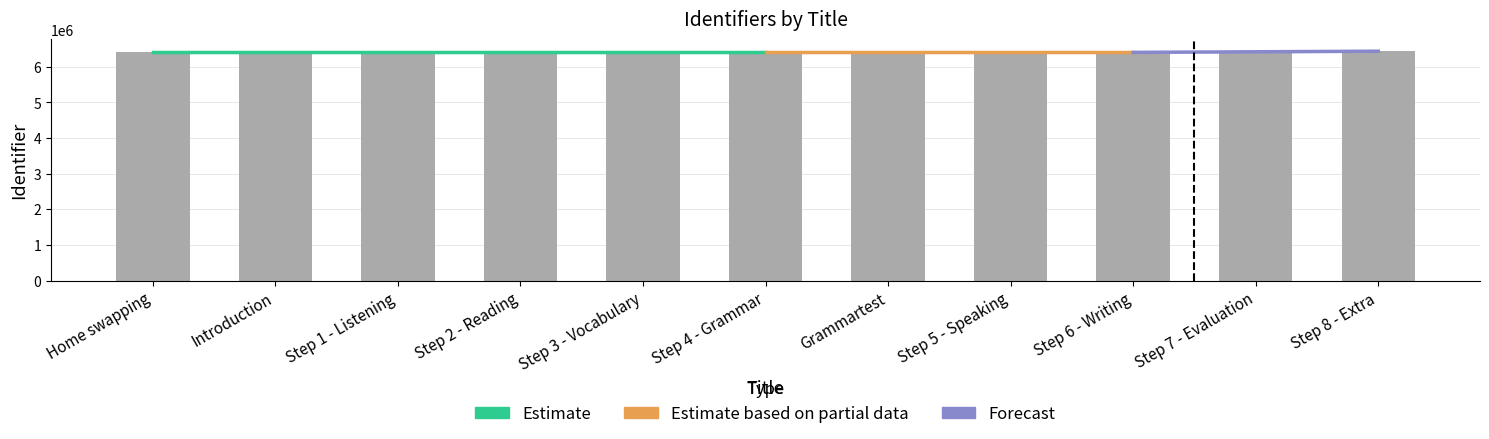

What is the sum of the values at Step 7 - Evaluation and Grammartest?

12818511